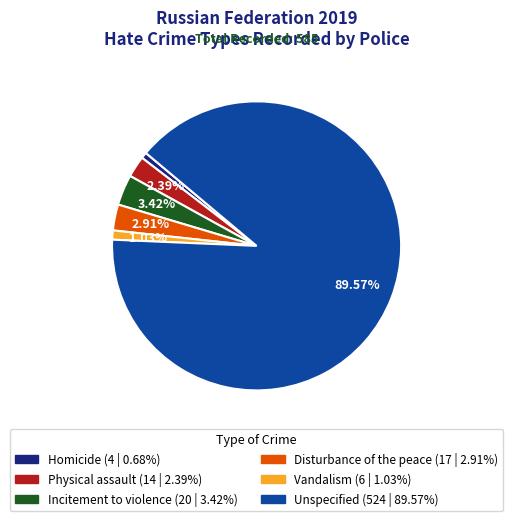

To the nearest percent, what percentage of the pie is Disturbance of the peace?

3%